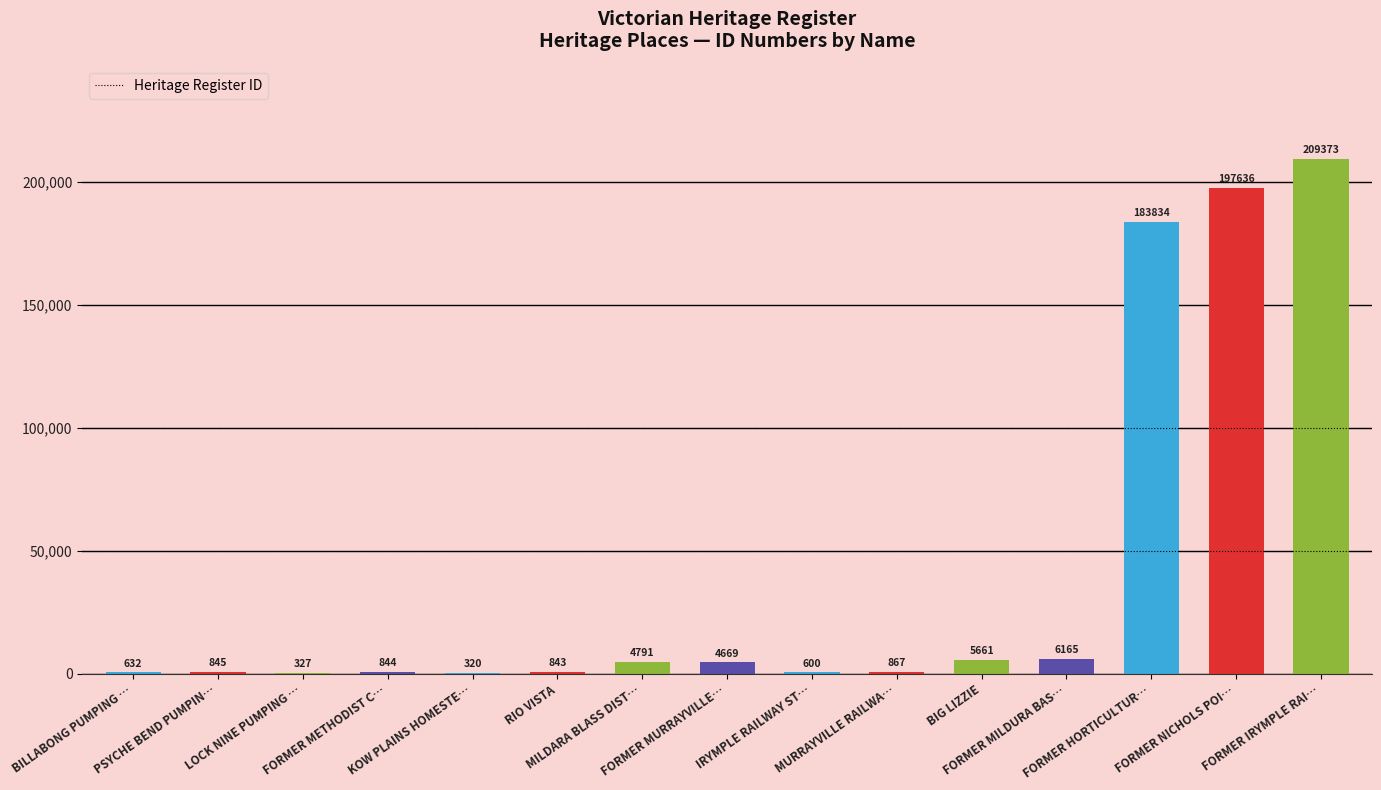

What is the greatest value displayed?

209373